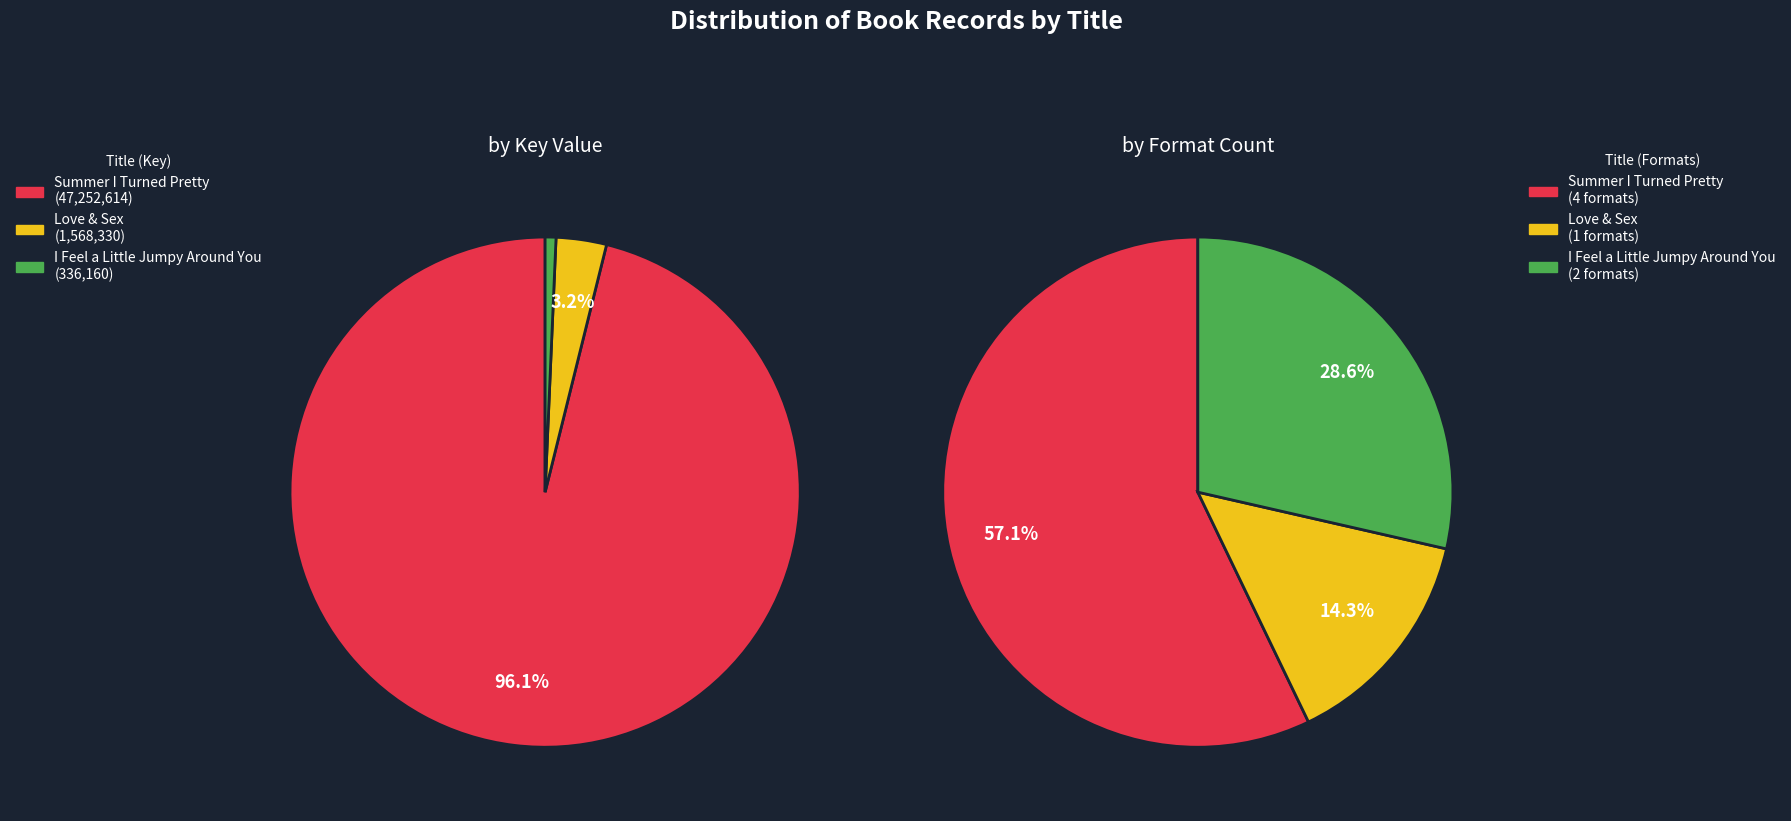

Combined, what portion of the pie is I Feel a Little Jumpy Around You and Summer I Turned Pretty?

96.8%